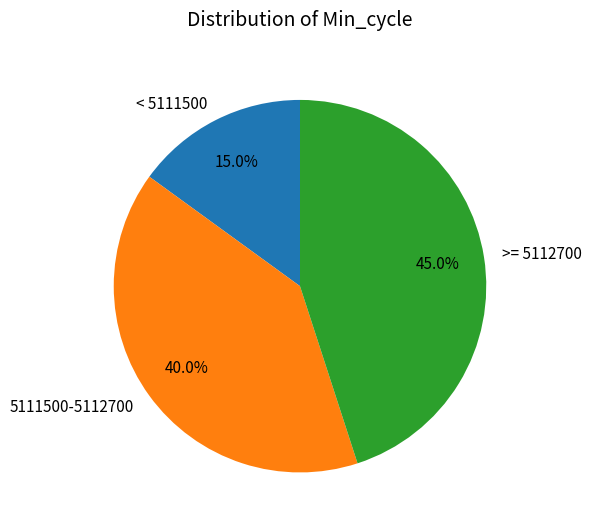

What is the ratio of the value at < 5111500 to the value at 5111500-5112700?

0.4